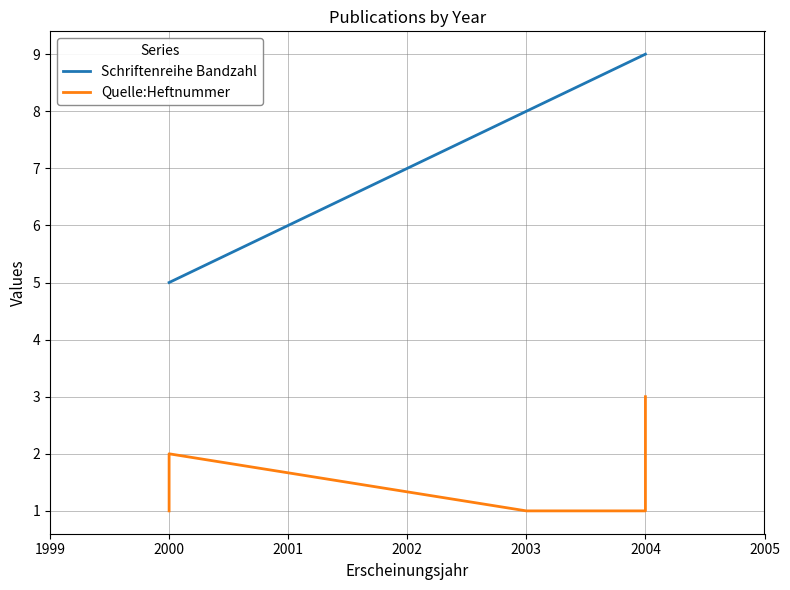

Which series has the largest total across all categories?

Schriftenreihe Bandzahl